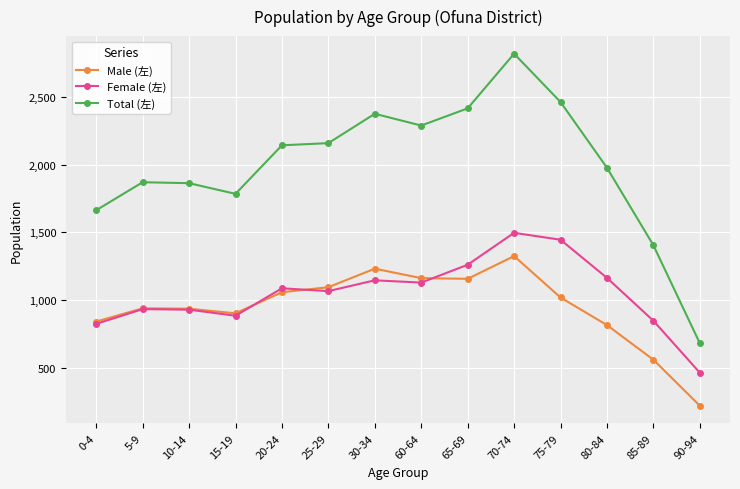

Is the value of Total (左) at 30-34 greater than the value of Male (左) at 85-89?

Yes